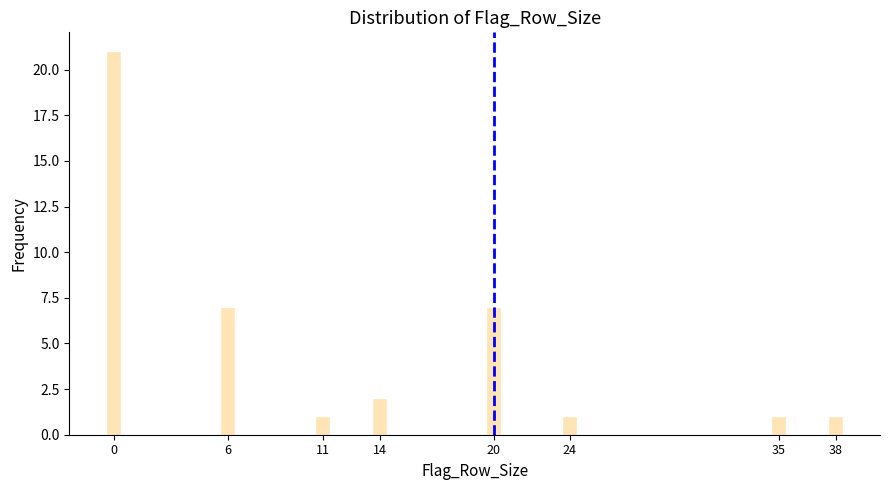

Reading left to right, transcribe all the data shown in this chart.

0=21	6=7	11=1	14=2	20=7	24=1	35=1	38=1